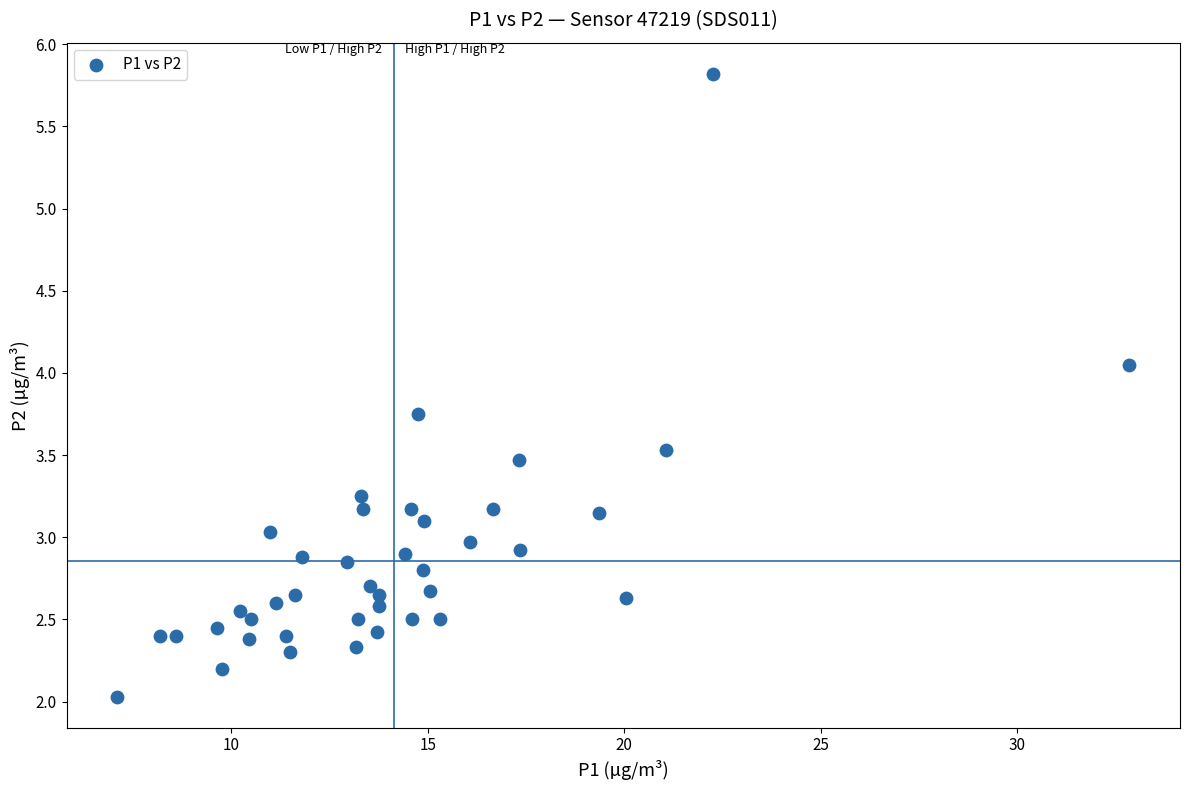

What is the range of X values (max minus min)?

25.8